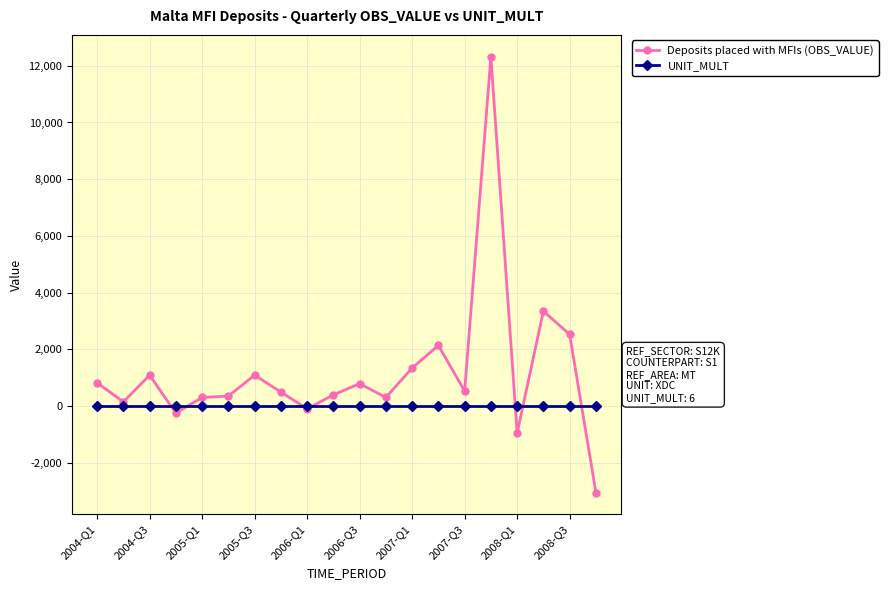

Rank the series by their average value, from lowest to highest.

UNIT_MULT, Deposits placed with MFIs (OBS_VALUE)